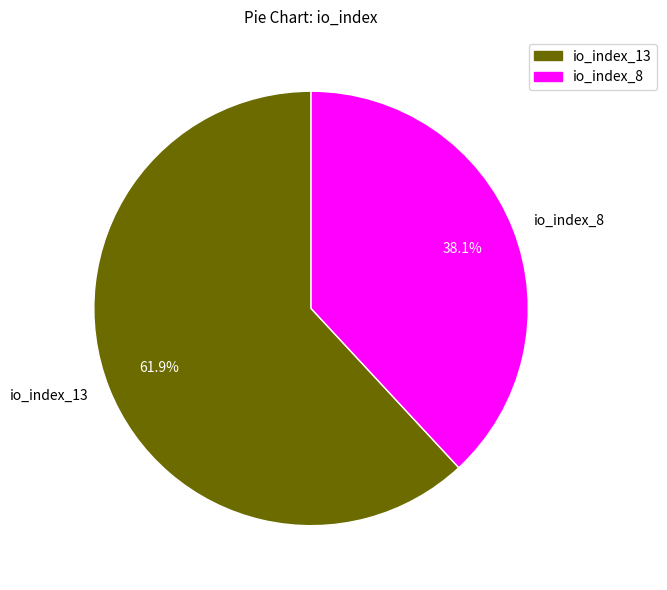

Which has a higher value, io_index_8 or io_index_13?

io_index_13